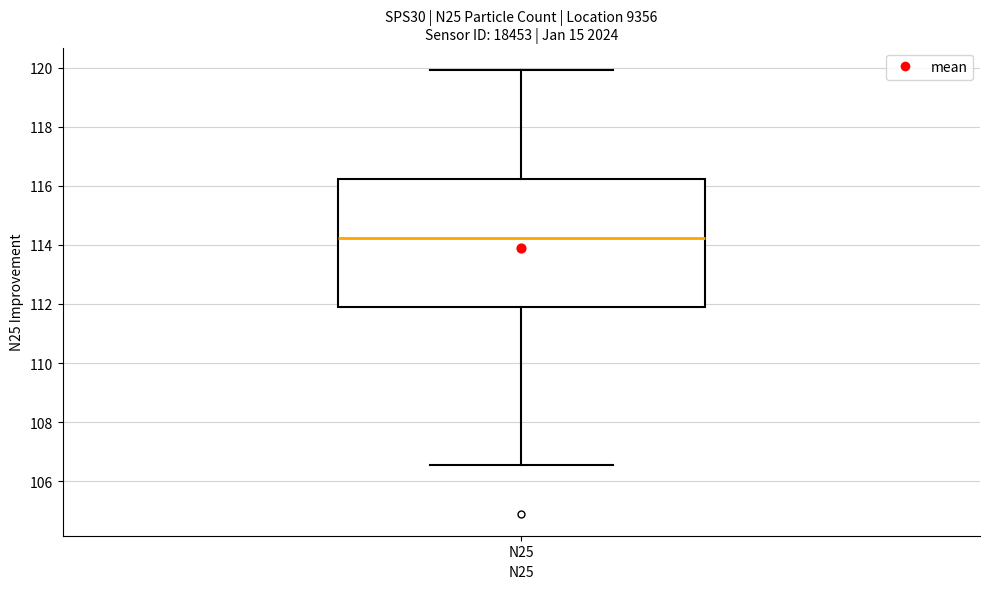

Transcribe this box plot: give where the median line is, the range the box spans, and where the two whiskers end, as read against the y-axis. The values are not printed on the chart, so give them approximately, as read against the axis.

median 114.2, box 112.0 to 116.2, whiskers 106.6 to 120.0